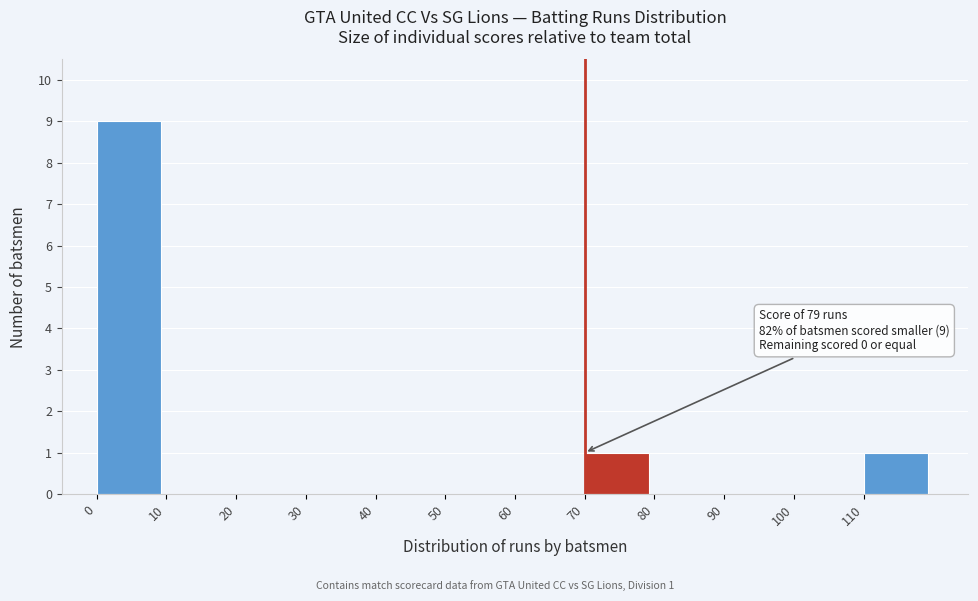

Over which range of the x-axis is the bar tallest?

0 to 10